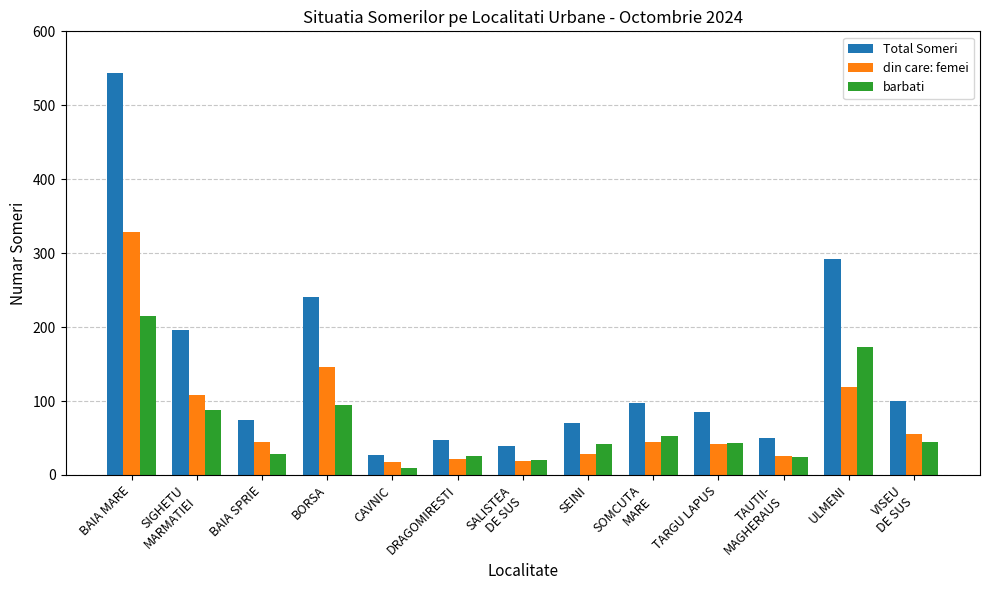

What is the difference between the Total Someri values at CAVNIC and ULMENI?

265